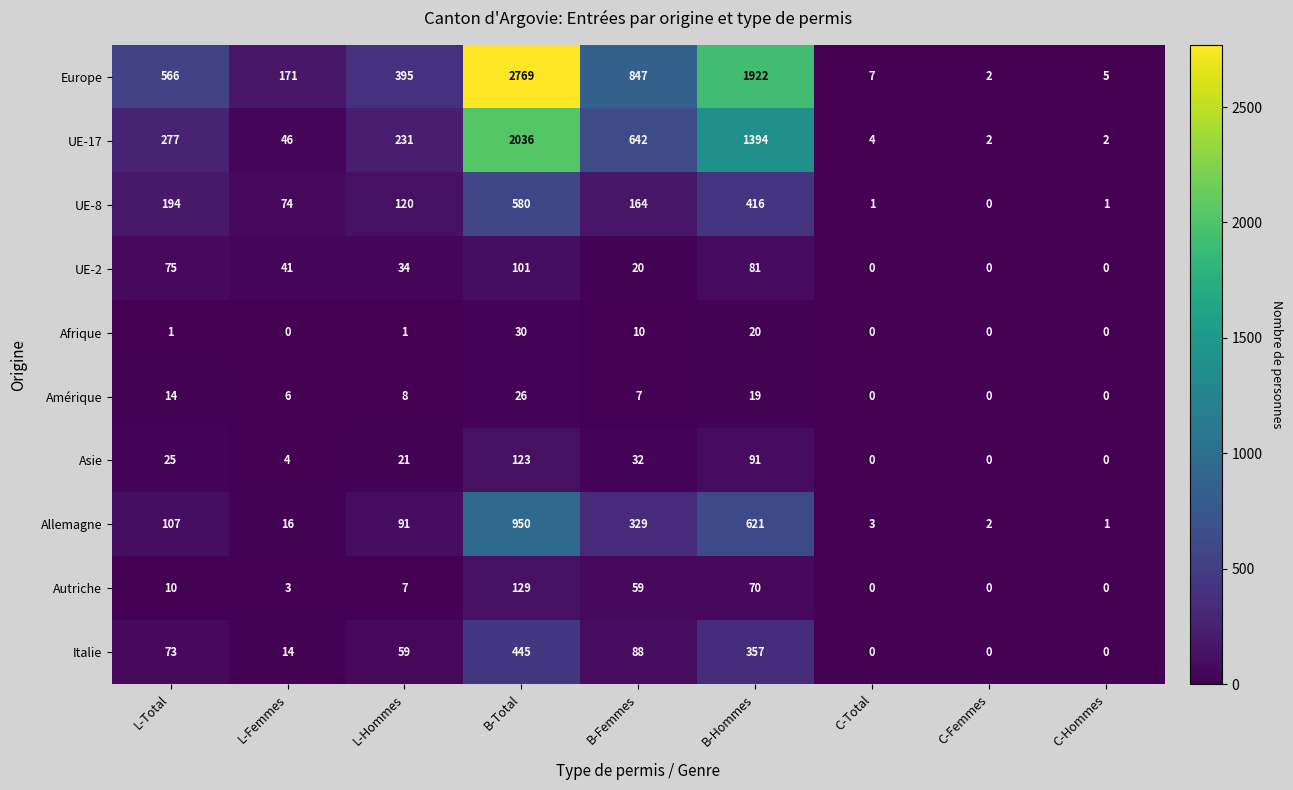

At which category is the sum across all series the highest?

B-Total